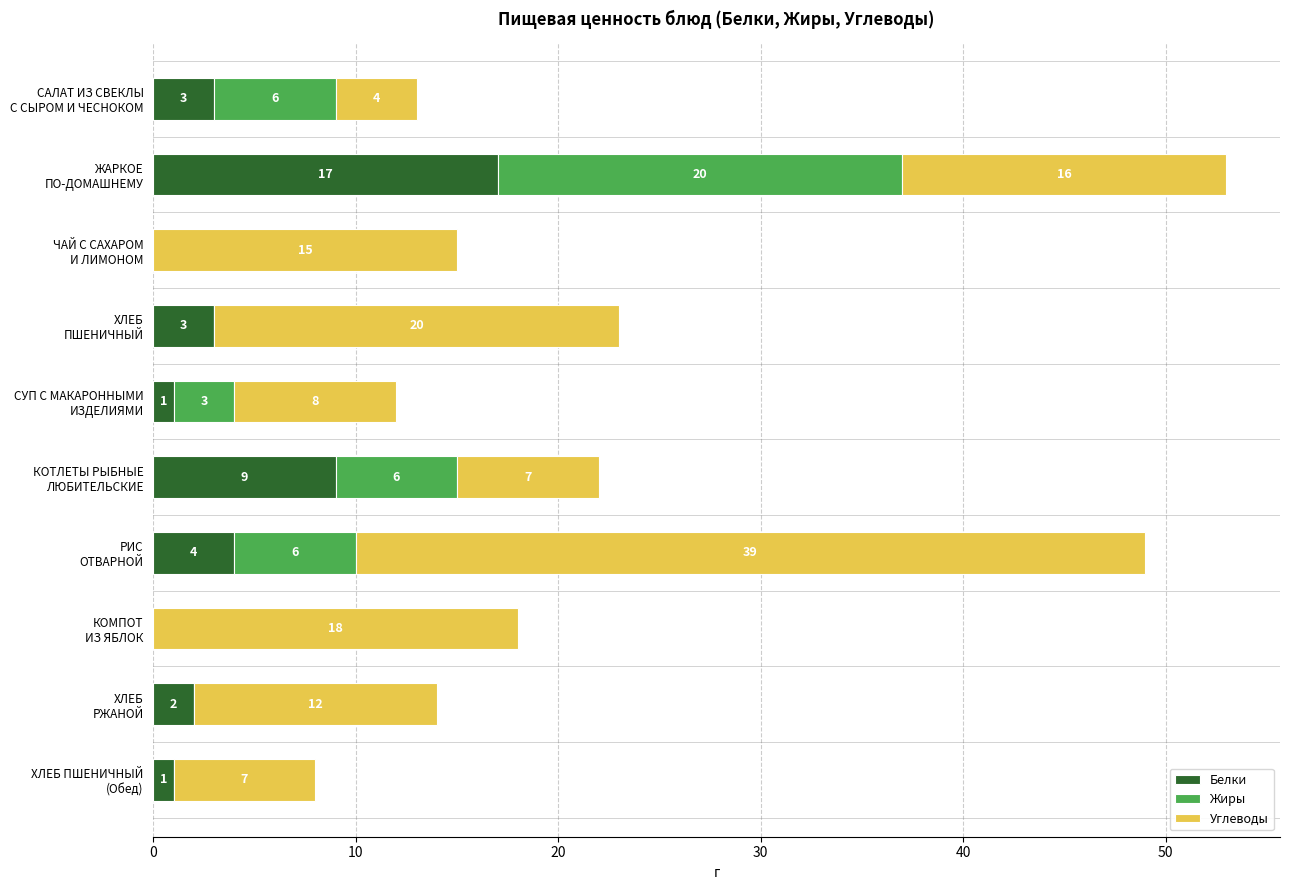

Count the number of data series in this chart.

3